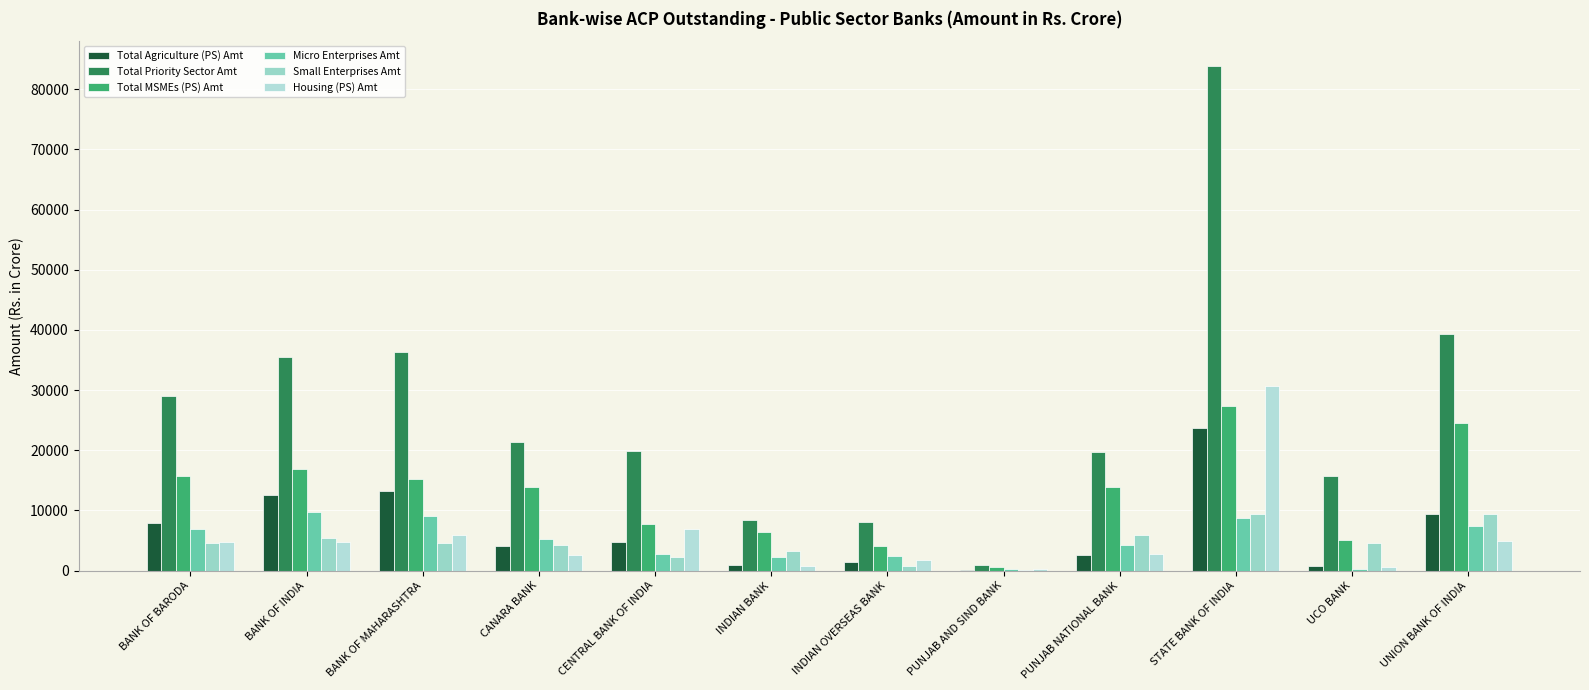

Is it true that Total Priority Sector Amt equals 8371.3 at INDIAN BANK?

True